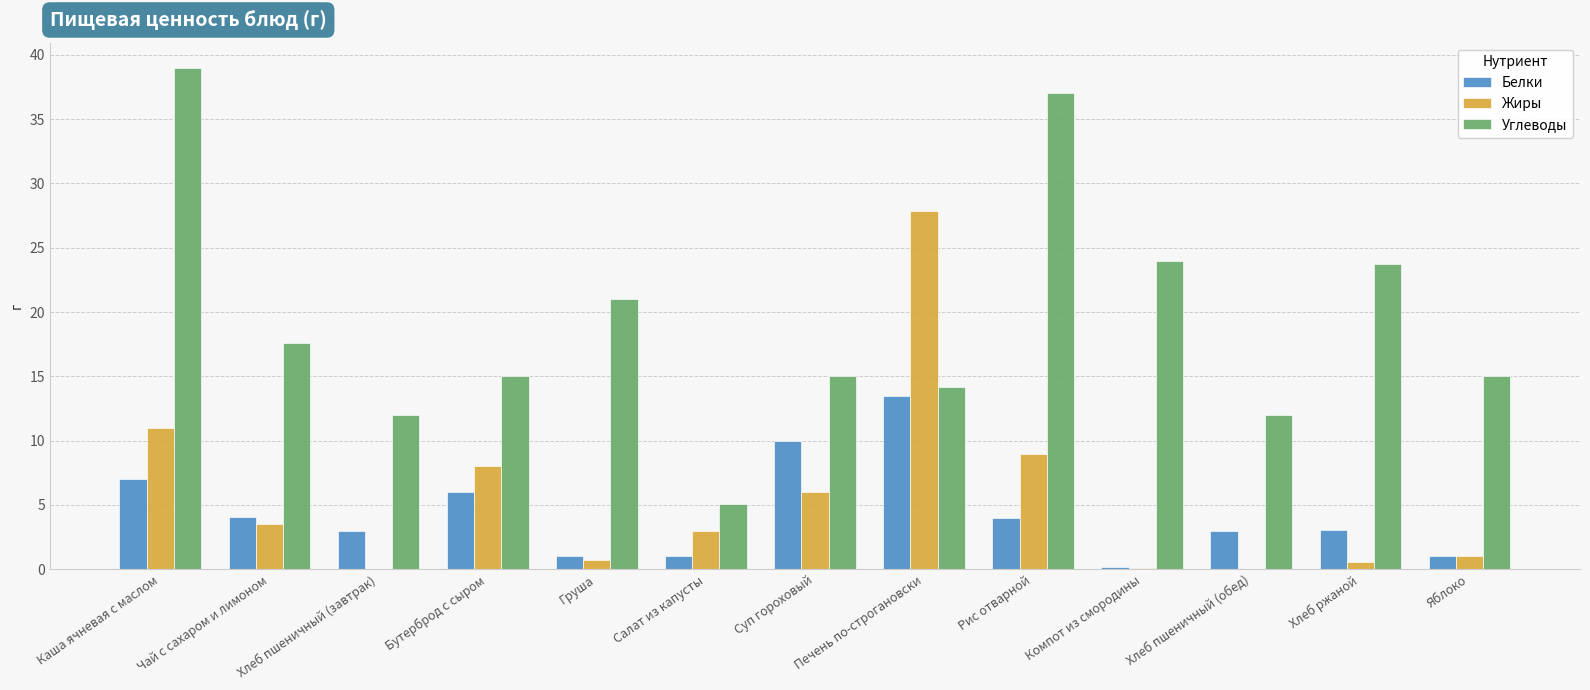

What is the sum of the Жиры values at Бутерброд с сыром and Хлеб пшеничный (обед)?

8.0